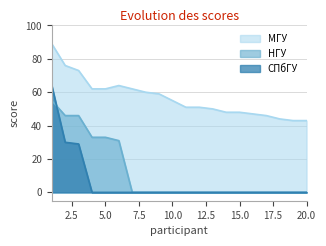

What is the spread (max minus min) of values at 1?

34